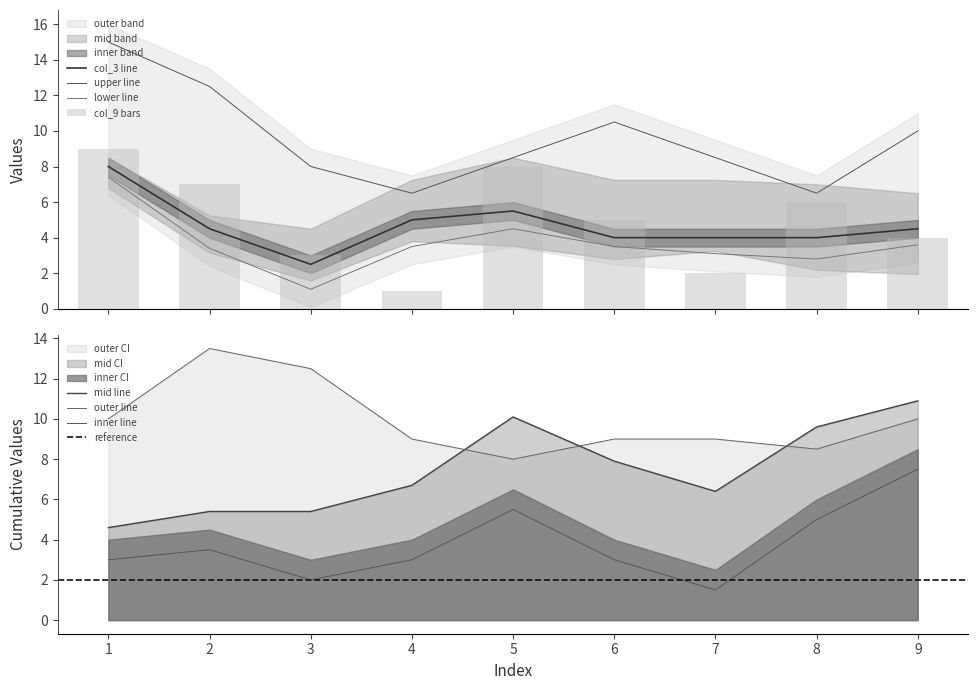

Which has a higher value, 4 or 8?

4